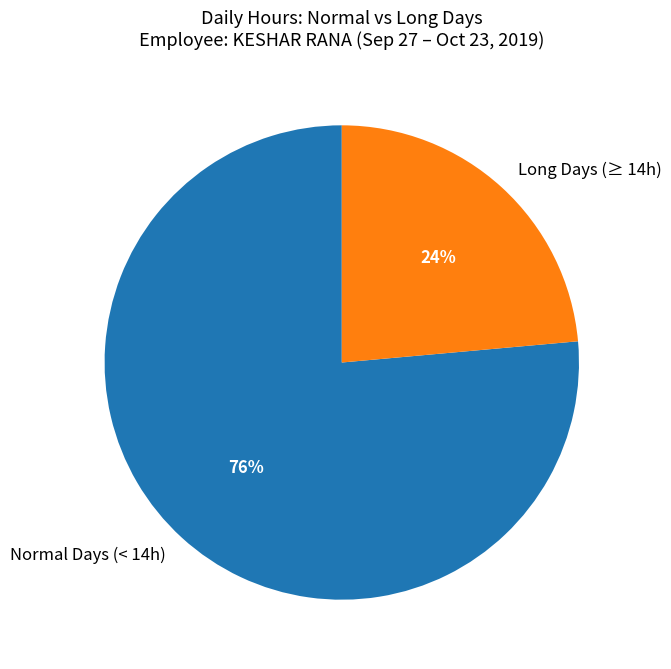

True or false: Long Days (≥ 14h) accounts for 18% of the total.

False